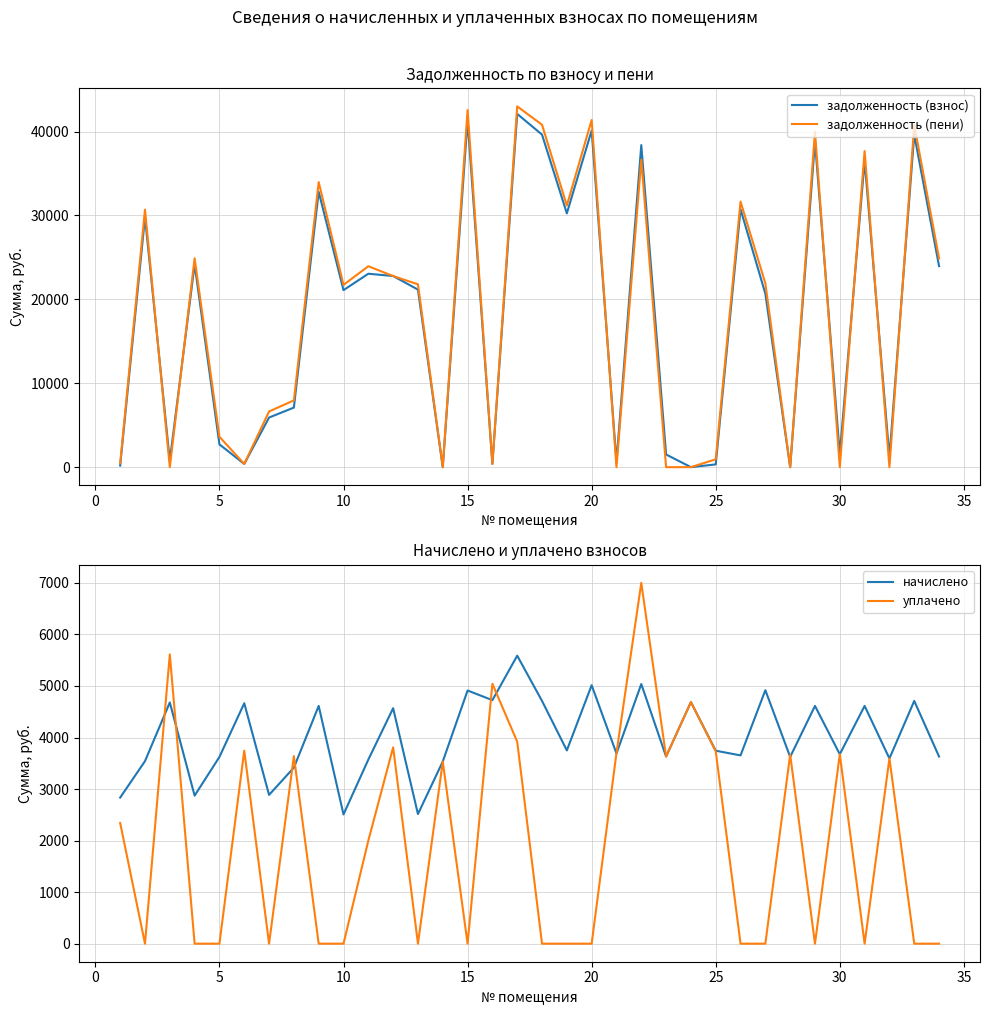

Reading left to right, list all the values displayed in this chart.

задолженность (взнос): 188.7	29805.1	763.2	24169.7	2717.1	388.7	5916.5	7104.7	32821.9	21101.7	23055.7	22784.3	21163.2	0.0	41338.9	393.4	42106.6	39635.9	30247.6	40129.3	622.7	38391.1	1512.8	4.5	331.2	30744.4	20676.1	0.0	38821.9	1531.4	36524.9	1195.2	39635.9	23968.6
задолженность (пени): 472.4	30690.5	0.0	24887.6	3622.9	388.0	6638.2	7958.4	33975.1	21728.5	23948.5	22783.4	21791.8	0.0	42566.9	392.5	43003.4	40813.3	31185.1	41382.9	0.0	36650.4	0.0	4.3	935.1	31657.7	21905.6	0.0	39975.1	0.0	37678.1	0.0	40813.3	24876.2
начислено: 2834.6	3541.4	4679.8	2871.8	3623.3	4664.9	2886.7	3415.0	4612.8	2507.3	3571.2	4568.2	2514.7	3534.0	4911.8	4724.4	5587.4	4709.5	3749.8	5014.6	3690.2	5036.9	3630.7	4687.2	3743.8	3653.0	4917.8	3623.3	4612.8	3675.4	4612.8	3593.5	4709.5	3630.7
уплачено: 2341.0	0.0	5613.0	0.0	0.0	3744.3	0.0	3639.0	0.0	0.0	2000.0	3809.0	0.0	3532.0	0.0	5042.8	3918.0	0.0	0.0	0.0	3698.0	7000.0	3631.1	4685.0	3733.0	0.0	0.0	3670.0	0.0	3675.4	0.0	3595.0	0.0	0.0